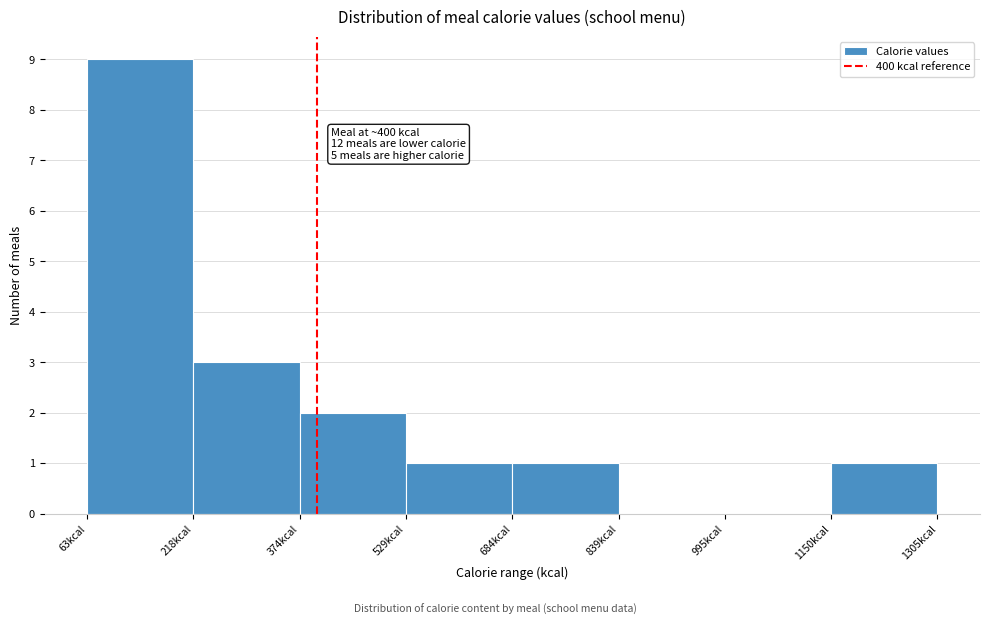

Over which range of the x-axis is the bar tallest?

60 to 220